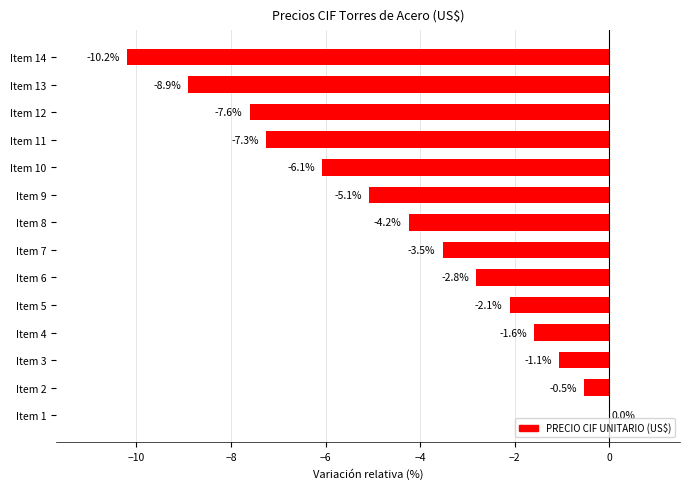

What is the change in value from Item 5 to Item 12?

-5.5